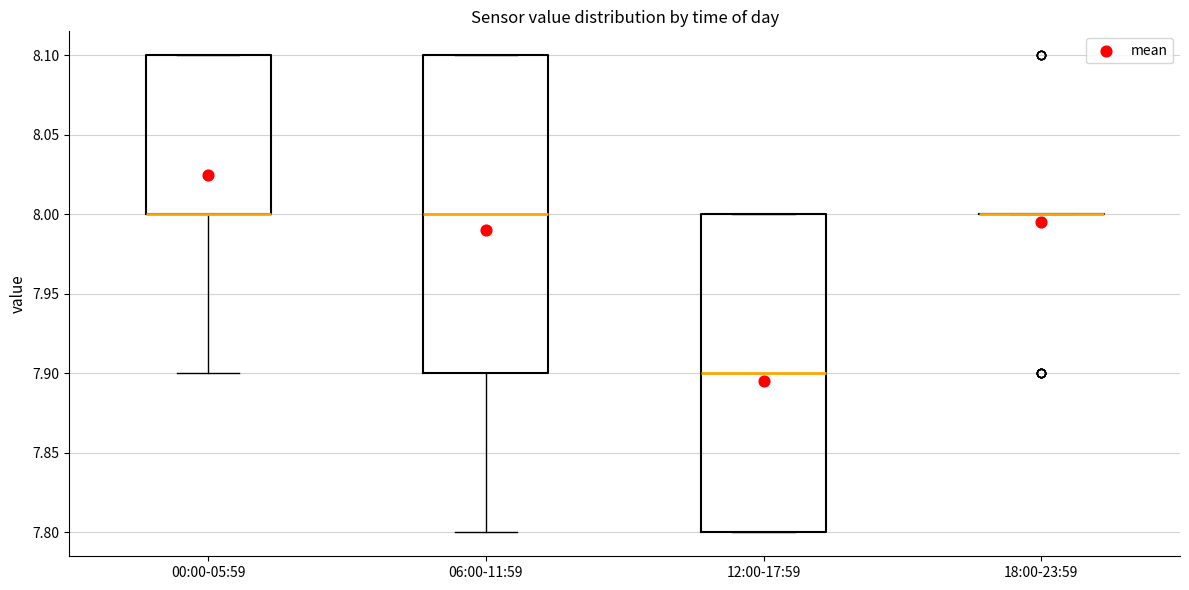

Reading left to right, read every box against the y-axis: the position of its median line, the range the box covers, and the ends of its whiskers. The values are not printed on the chart, so give them approximately, as read against the axis.

00:00-05:59: median 8.0 (drawn on the box's lower edge), box 8.0 to 8.1, whiskers 7.9 to 8.1
06:00-11:59: median 8.0, box 7.9 to 8.1, whiskers 7.8 to 8.1
12:00-17:59: median 7.9, box 7.8 to 8.0, whiskers 7.8 to 8.0
18:00-23:59: box collapsed to a line at 8.0, whiskers 8.0 to 8.0